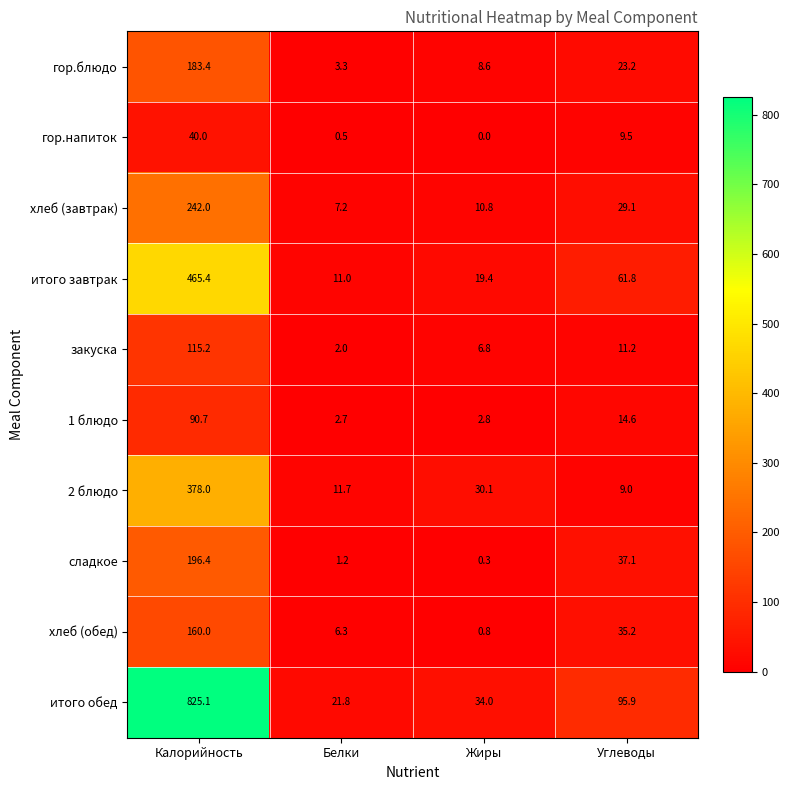

What is the maximum value shown in the chart?

825.1